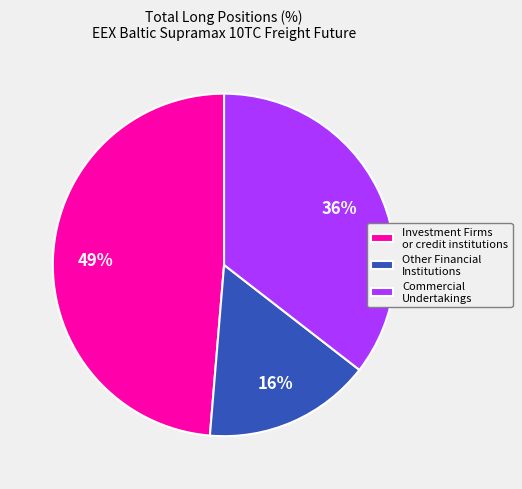

To the nearest percent, what is the combined percentage of Commercial Undertakings and Investment Firms or credit institutions?

84%